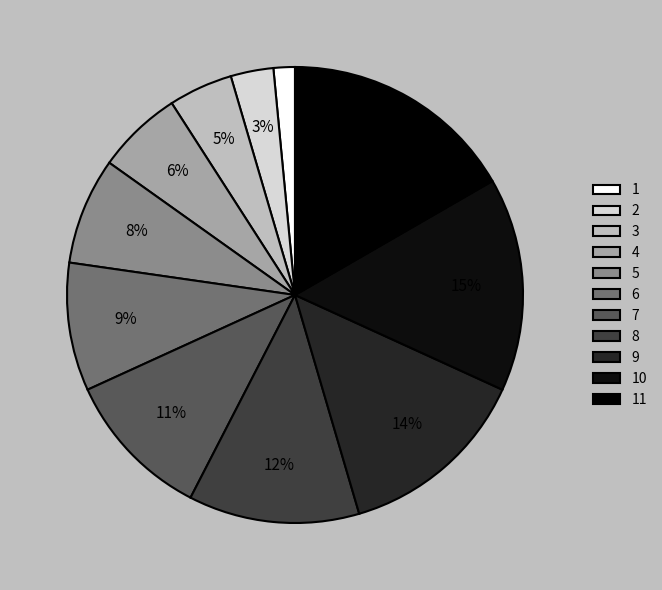

Is it true that 1 is 2% of the pie?

True